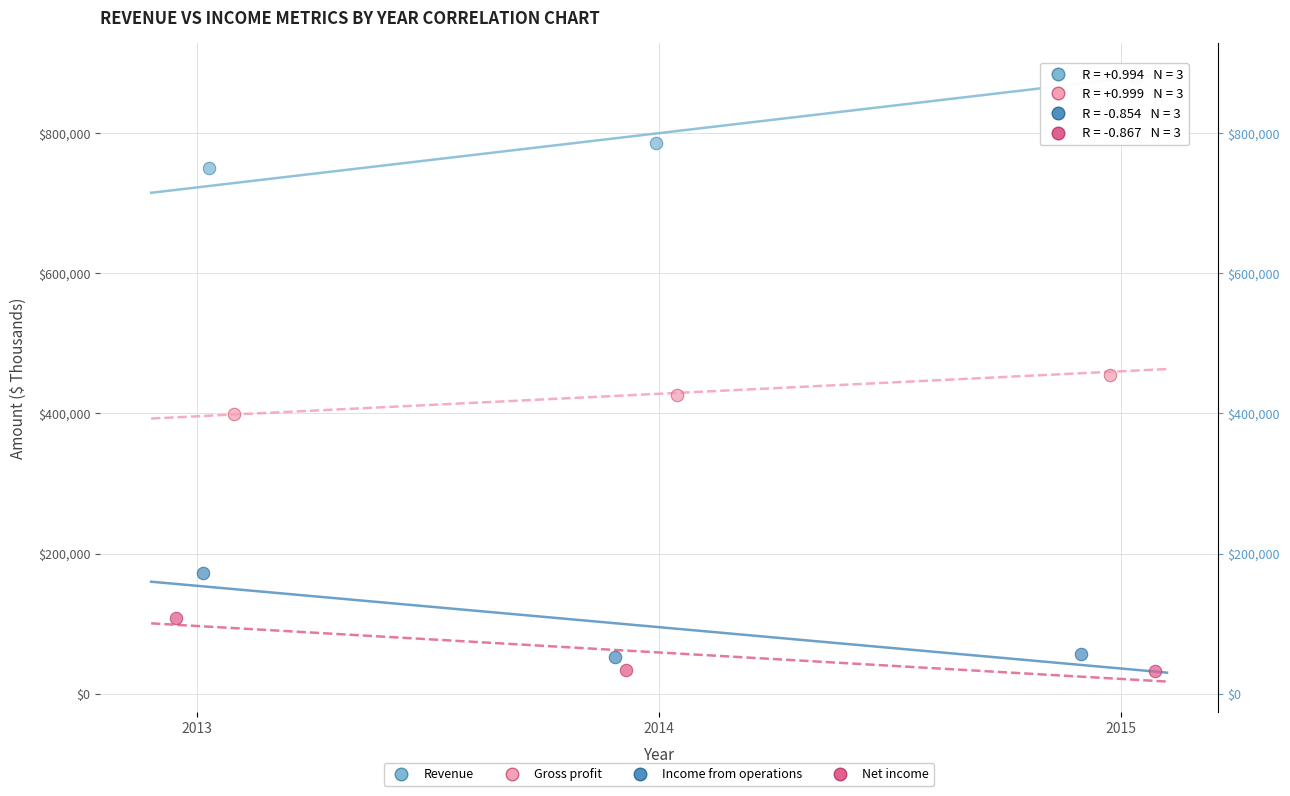

Which series reaches the maximum Y coordinate?

Revenue